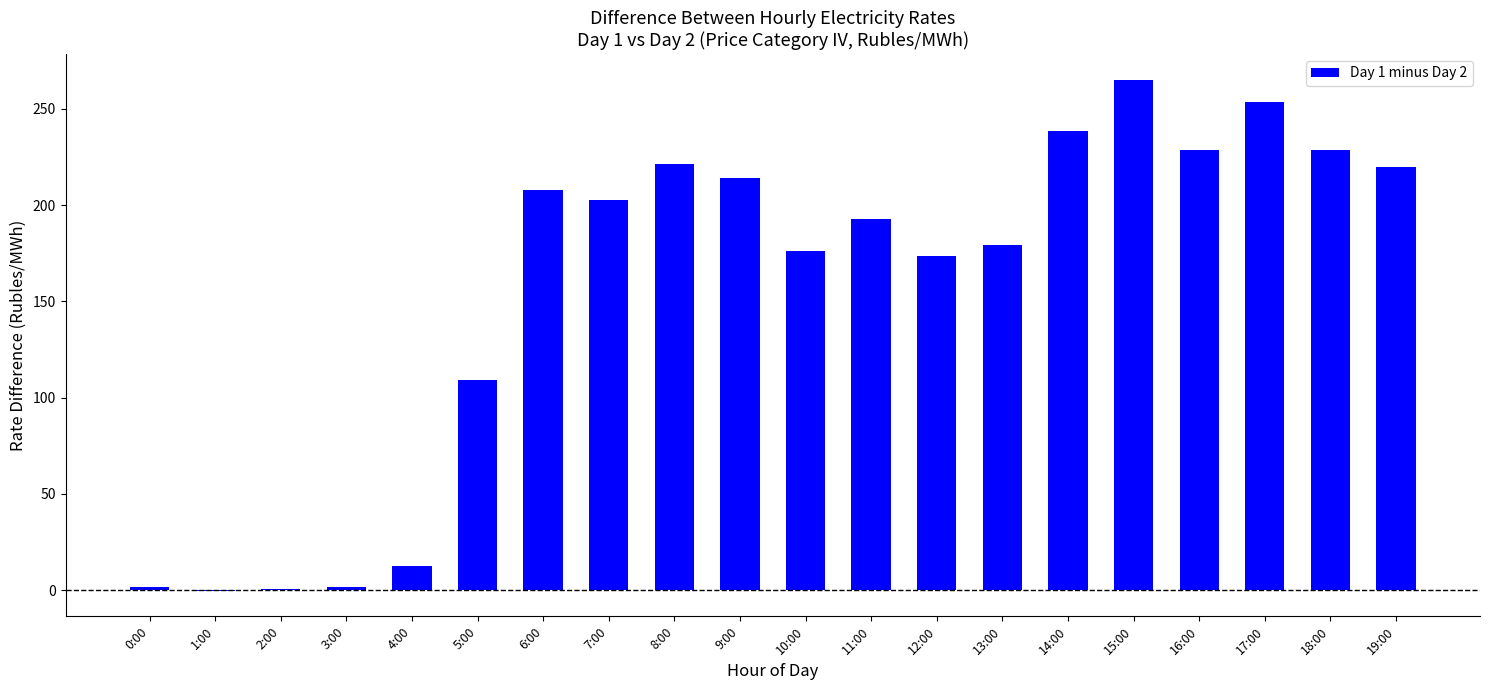

What is the sum of all values?

3126.0